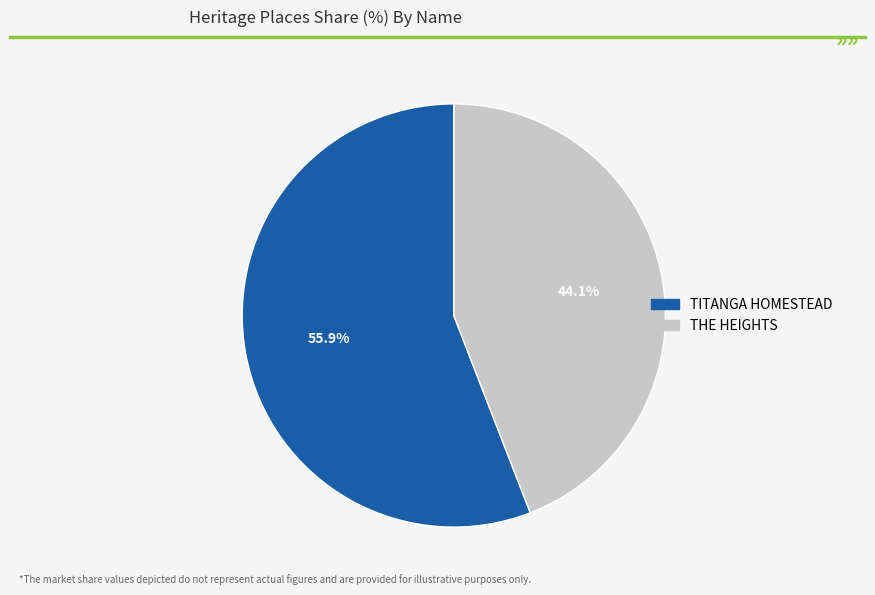

Rank the categories by value from lowest to highest.

THE HEIGHTS, TITANGA HOMESTEAD